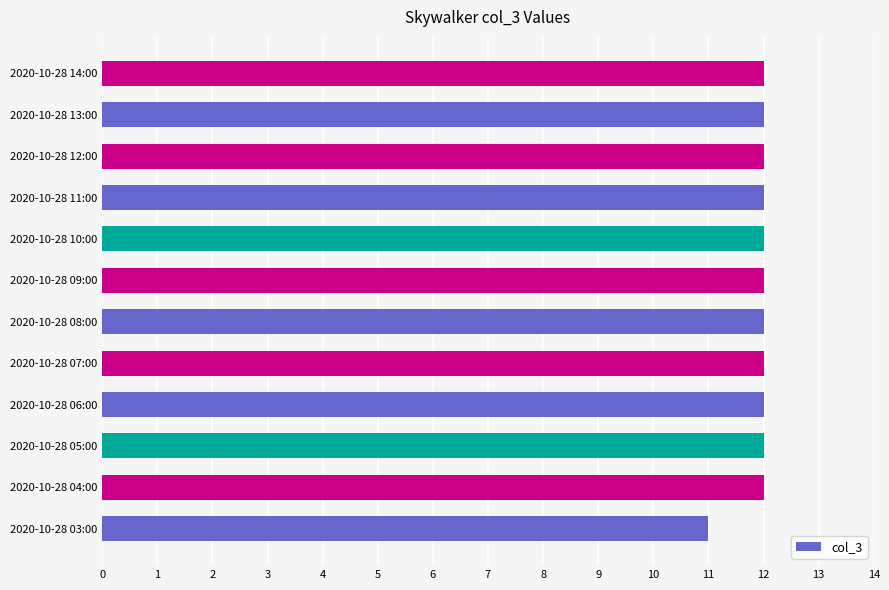

True or false: the data shows 12 at 2020-10-28 13:00.

True